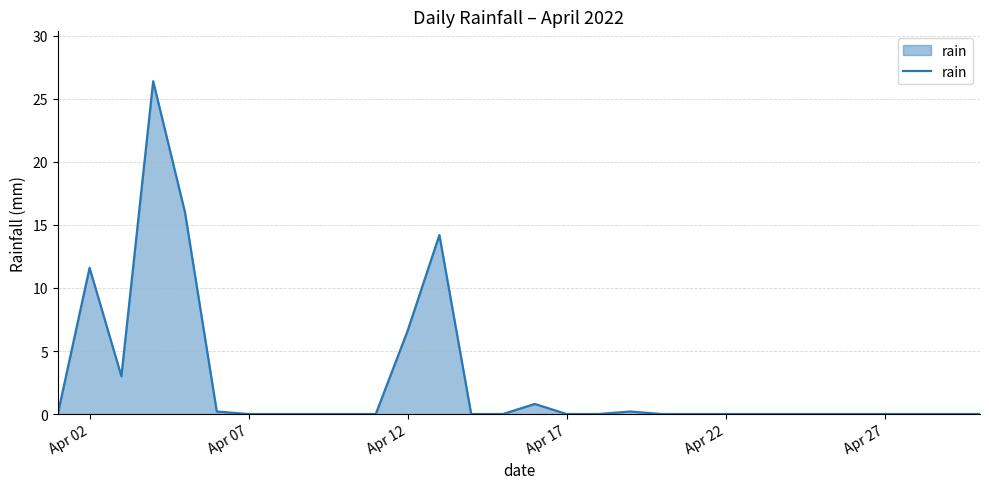

What is the difference between the maximum and minimum values?

26.4